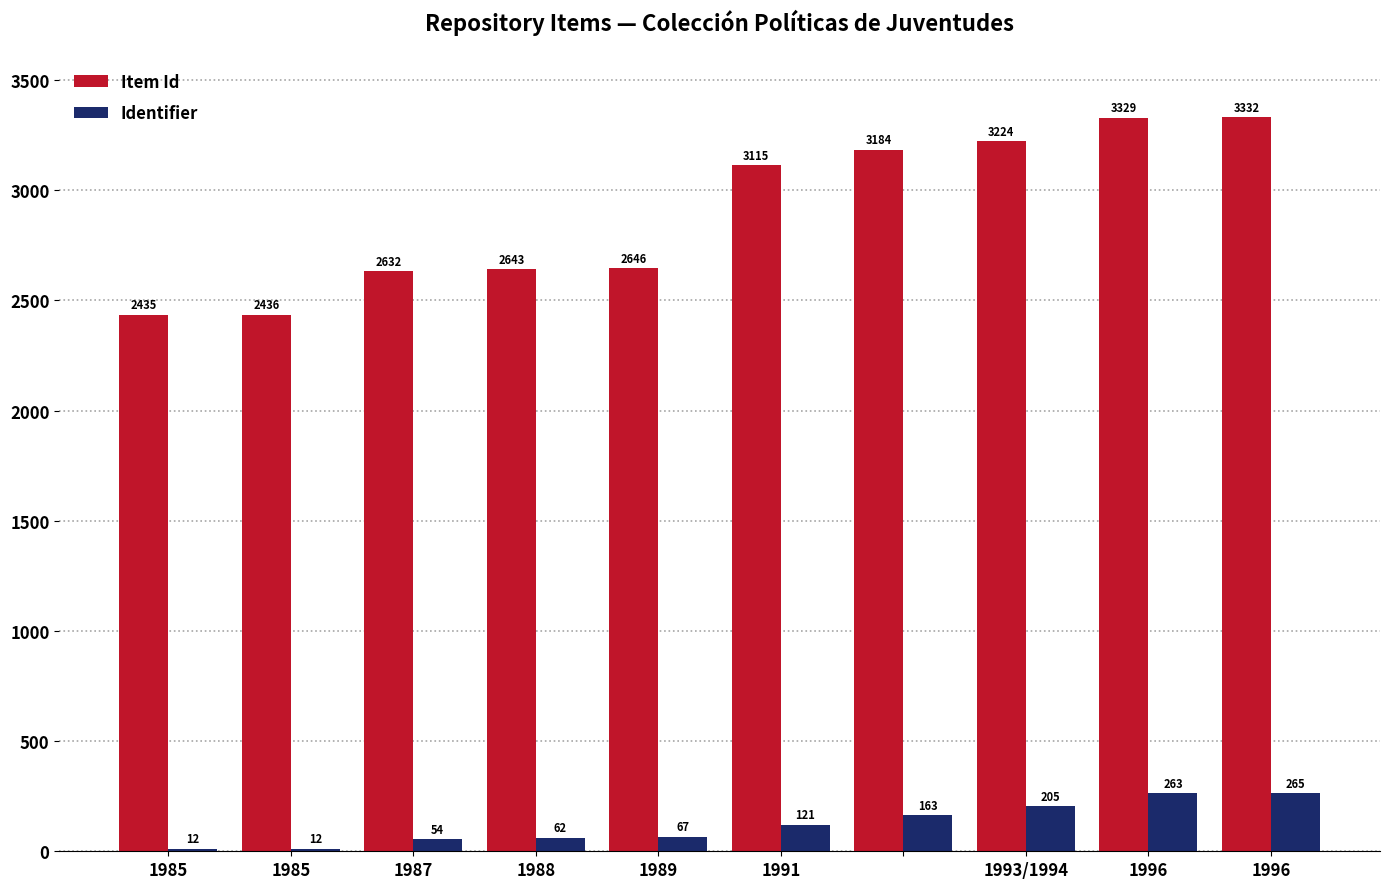

At how many categories does at least one series exceed 2668?

5